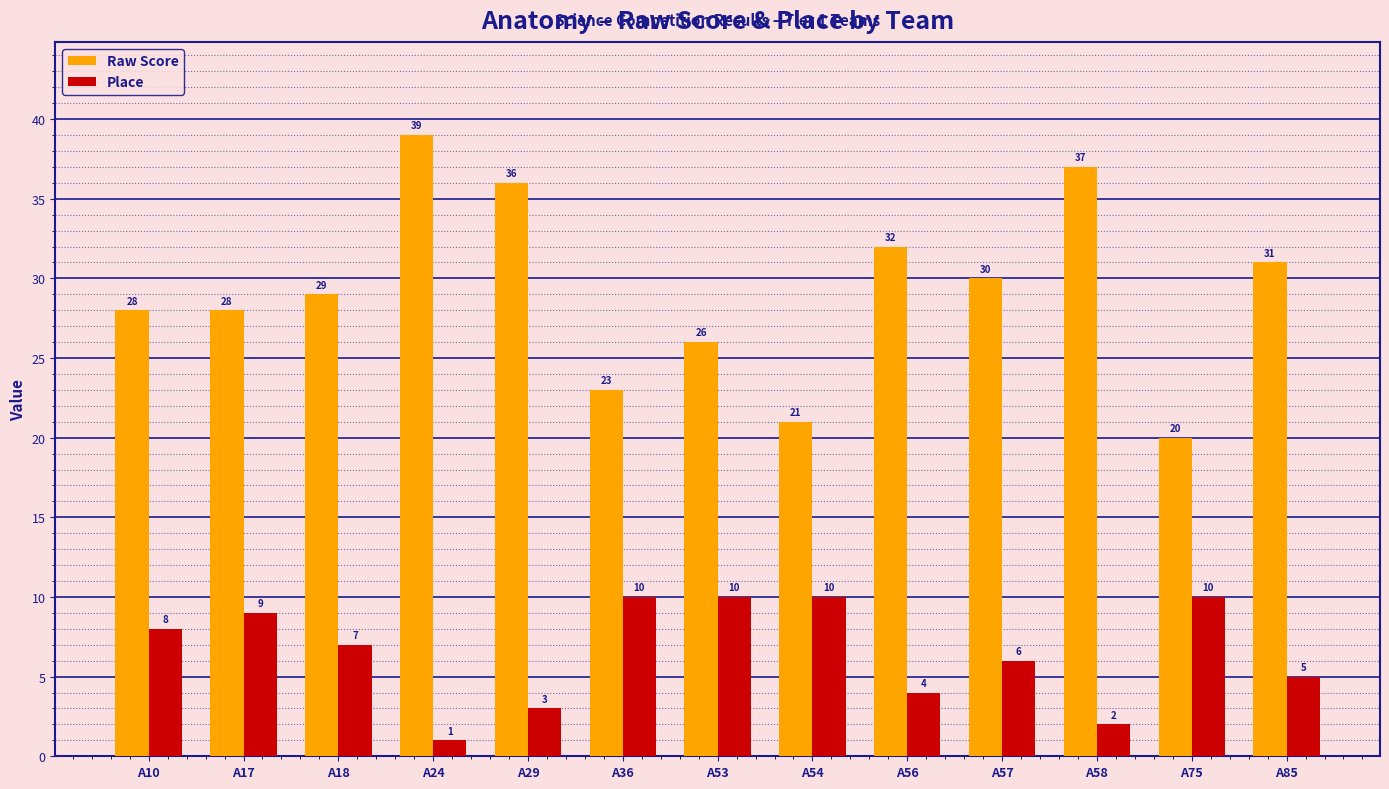

At how many categories does at least one series exceed 18?

13